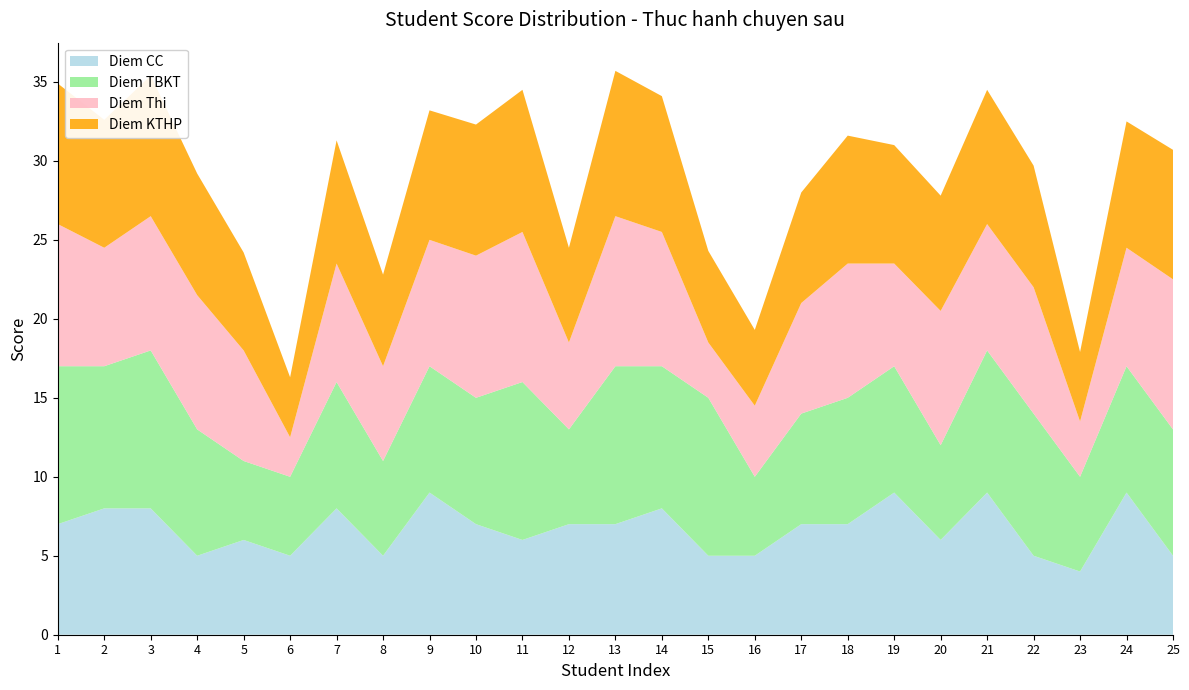

Reading left to right, list all the values displayed in this chart.

Diem CC: 1=7.0	2=8.0	3=8.0	4=5.0	5=6.0	6=5.0	7=8.0	8=5.0	9=9.0	10=7.0	11=6.0	12=7.0	13=7.0	14=8.0	15=5.0	16=5.0	17=7.0	18=7.0	19=9.0	20=6.0	21=9.0	22=5.0	23=4.0	24=9.0	25=5.0
Diem TBKT: 1=10.0	2=9.0	3=10.0	4=8.0	5=5.0	6=5.0	7=8.0	8=6.0	9=8.0	10=8.0	11=10.0	12=6.0	13=10.0	14=9.0	15=10.0	16=5.0	17=7.0	18=8.0	19=8.0	20=6.0	21=9.0	22=9.0	23=6.0	24=8.0	25=8.0
Diem Thi: 1=9.0	2=7.5	3=8.5	4=8.5	5=7.0	6=2.5	7=7.5	8=6.0	9=8.0	10=9.0	11=9.5	12=5.5	13=9.5	14=8.5	15=3.5	16=4.5	17=7.0	18=8.5	19=6.5	20=8.5	21=8.0	22=8.0	23=3.5	24=7.5	25=9.5
Diem KTHP: 1=8.9	2=8.1	3=8.9	4=7.7	5=6.2	6=3.8	7=7.8	8=5.8	9=8.2	10=8.3	11=9.0	12=6.0	13=9.2	14=8.6	15=5.8	16=4.8	17=7.0	18=8.1	19=7.5	20=7.3	21=8.5	22=7.7	23=4.4	24=8.0	25=8.2